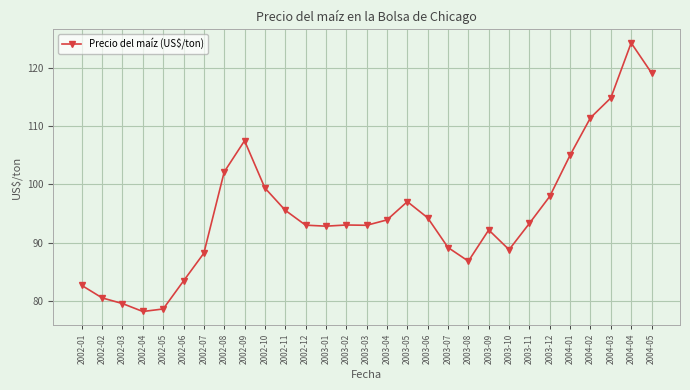

What is the average value?

95.0